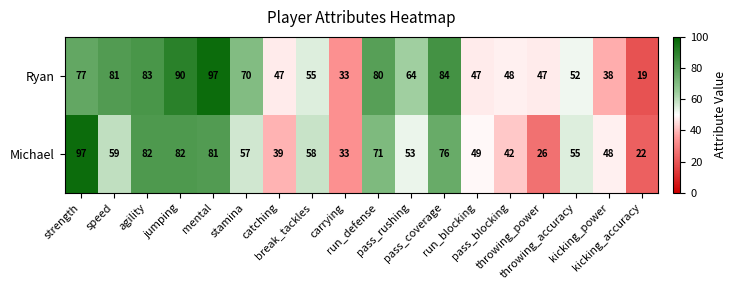

Rank the series by their average value, from highest to lowest.

Ryan, Michael